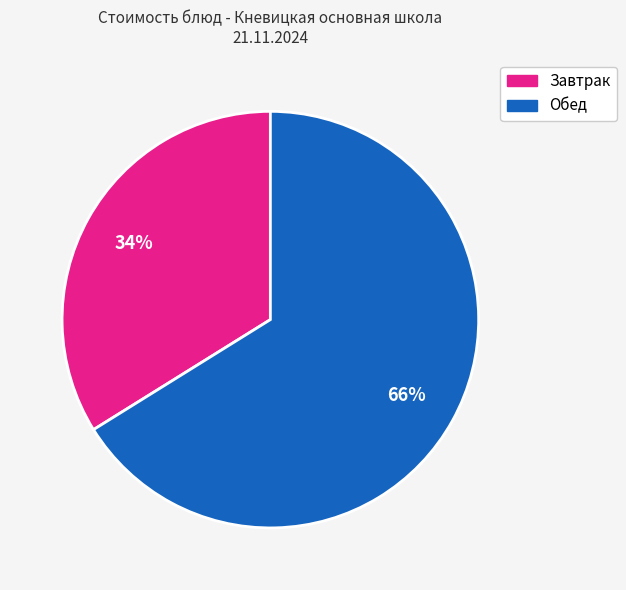

Is there a majority slice in this chart?

Yes